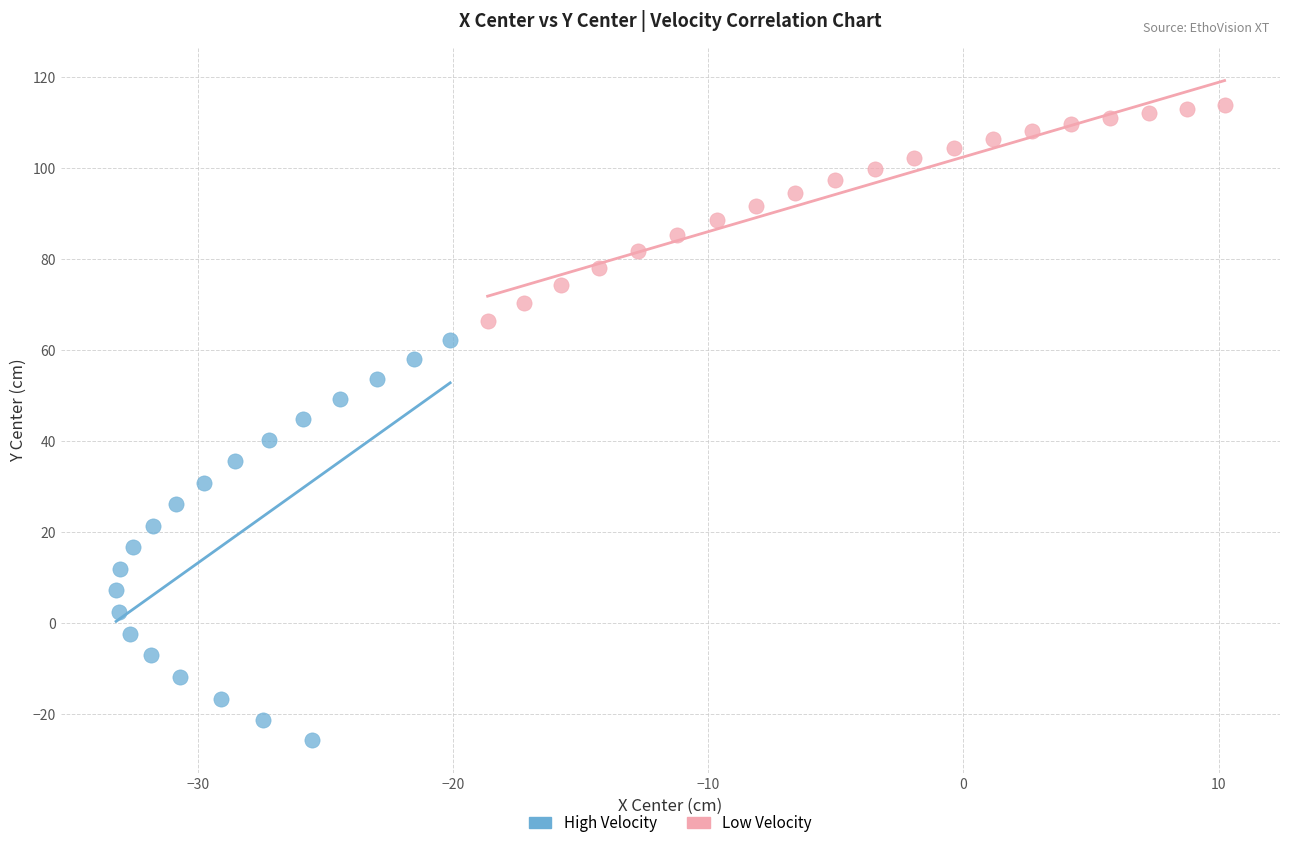

Which series reaches the maximum Y coordinate?

Low Velocity